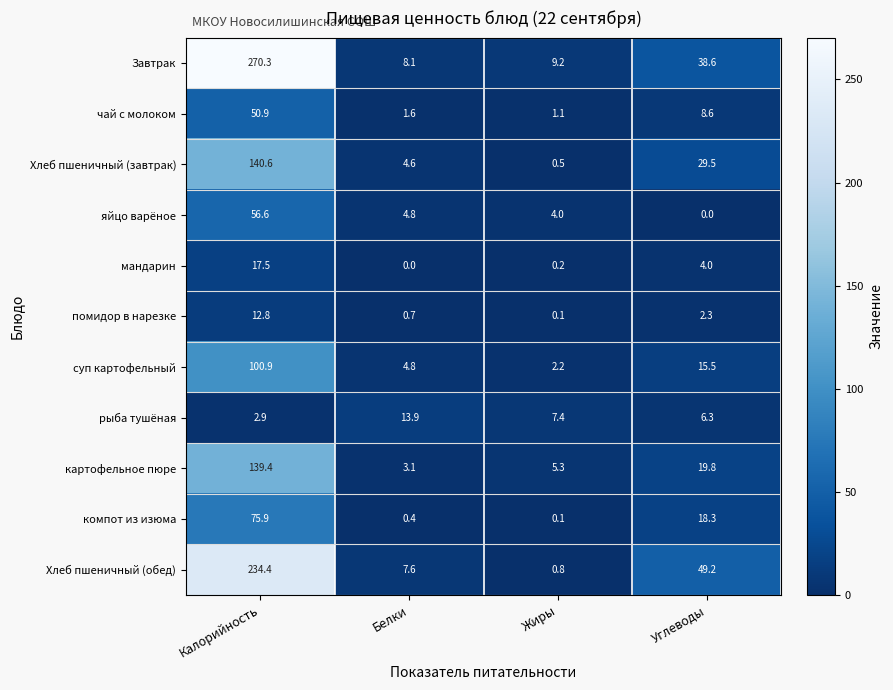

What is the average value of the Хлеб пшеничный (завтрак) series?

43.8